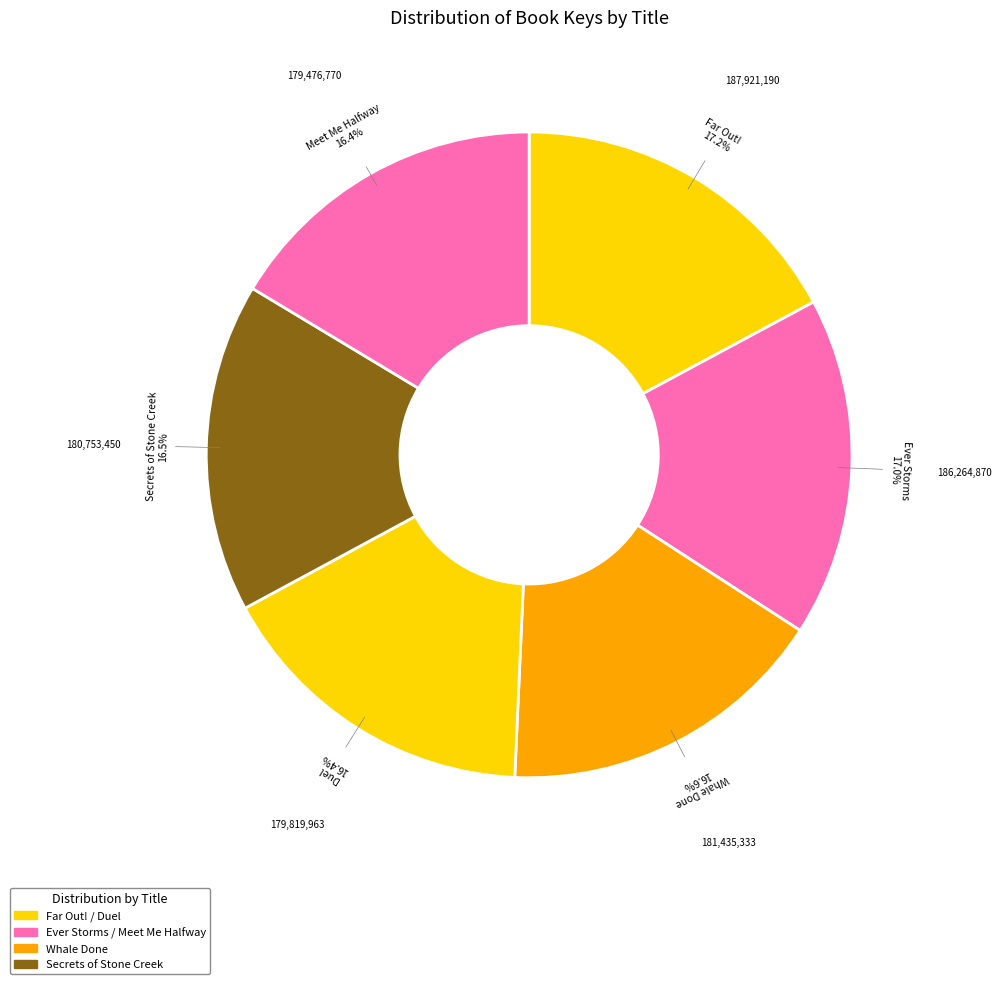

How many segments does this pie chart have?

6